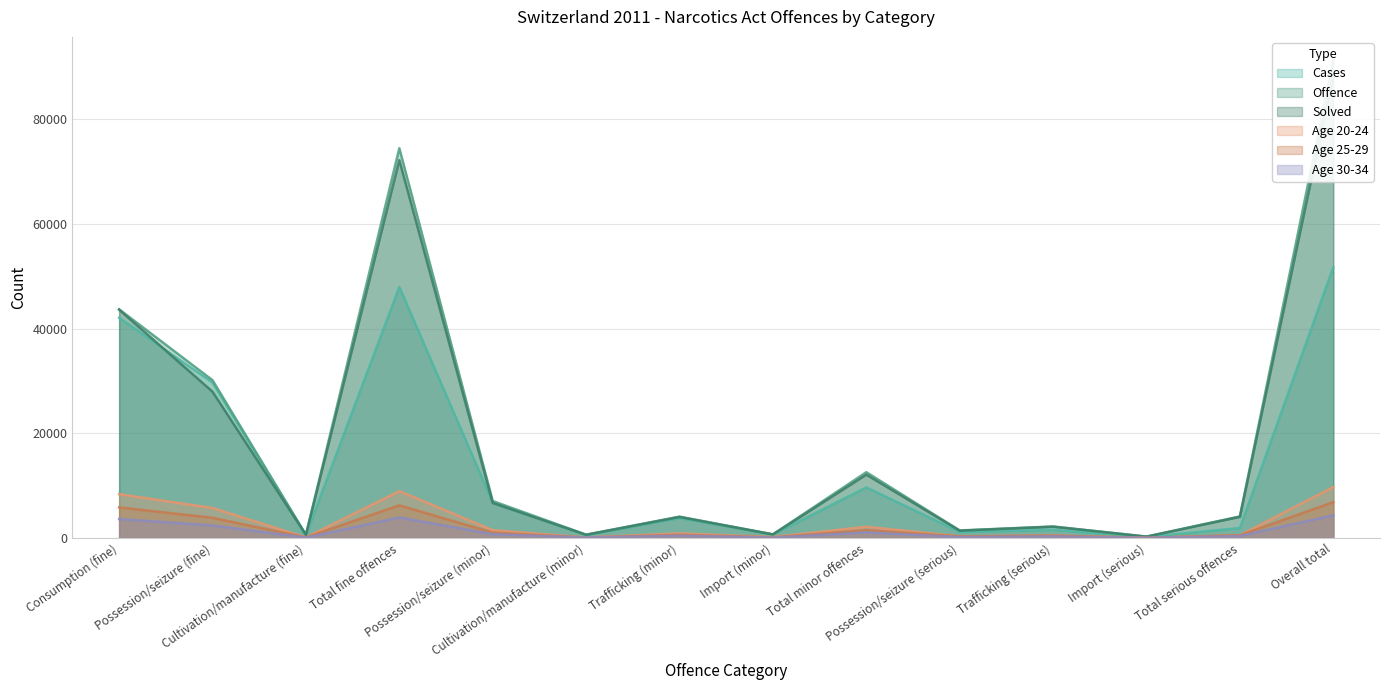

In Solved, how many points are lower than both neighbors (excluding endpoints)?

5